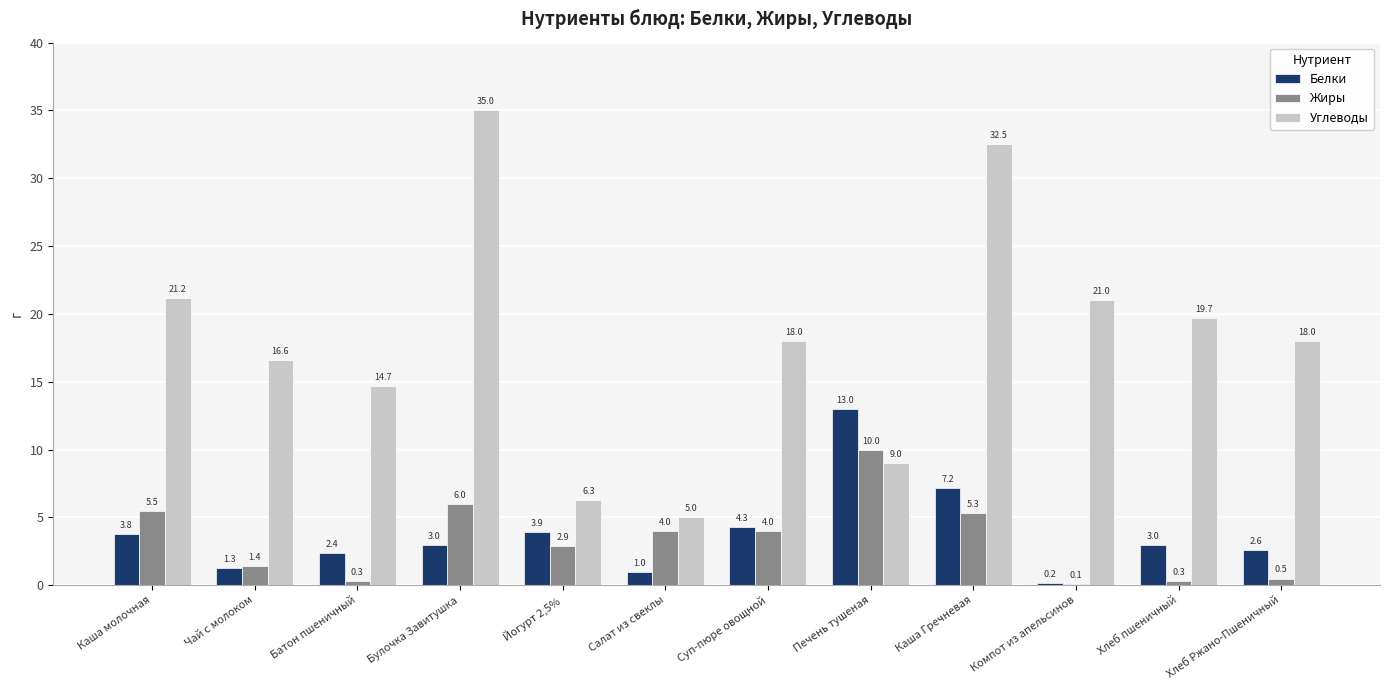

What is the sum of the Белки values at Йогурт 2,5% and Каша молочная?

7.7